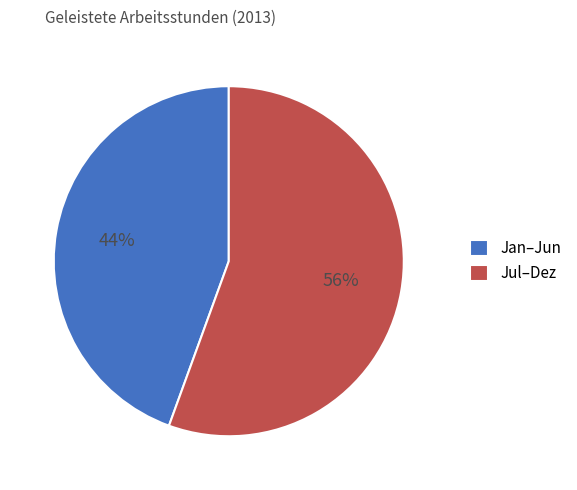

To the nearest percent, what is the average slice percentage?

50%